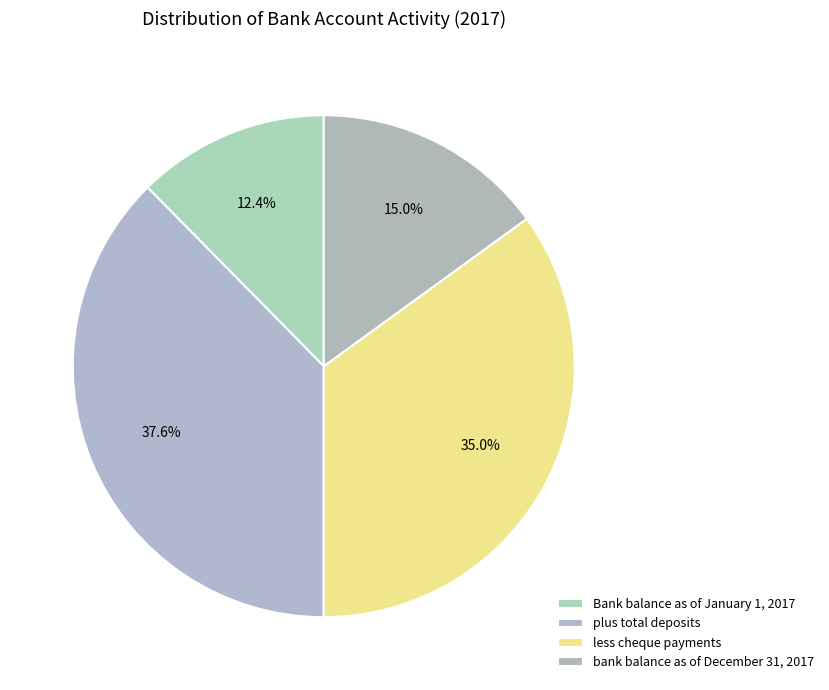

What is the change in value from Bank balance as of January 1, 2017 to bank balance as of December 31, 2017?

+1019.2